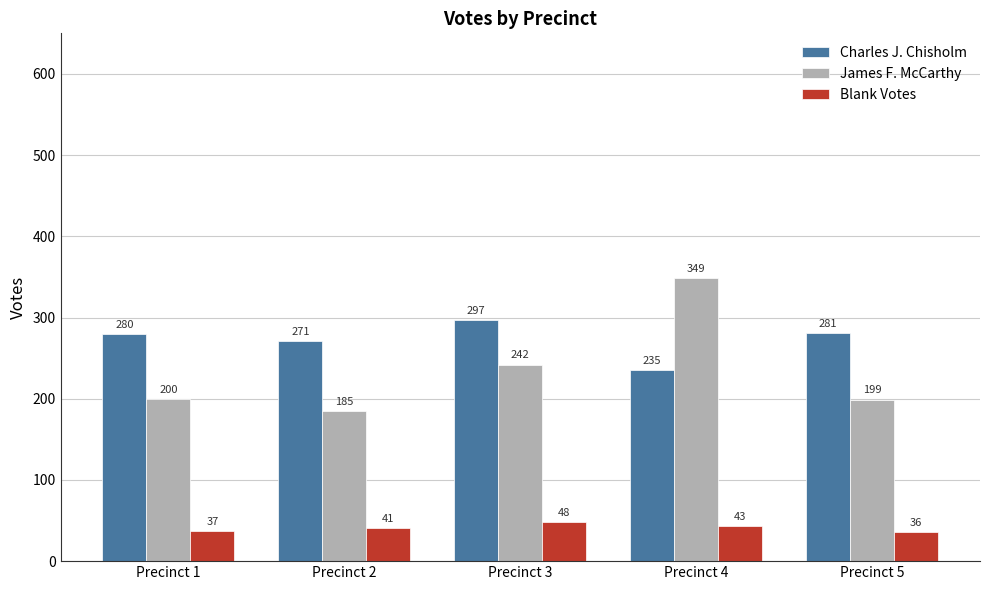

Which series has the largest range (max minus min)?

James F. McCarthy